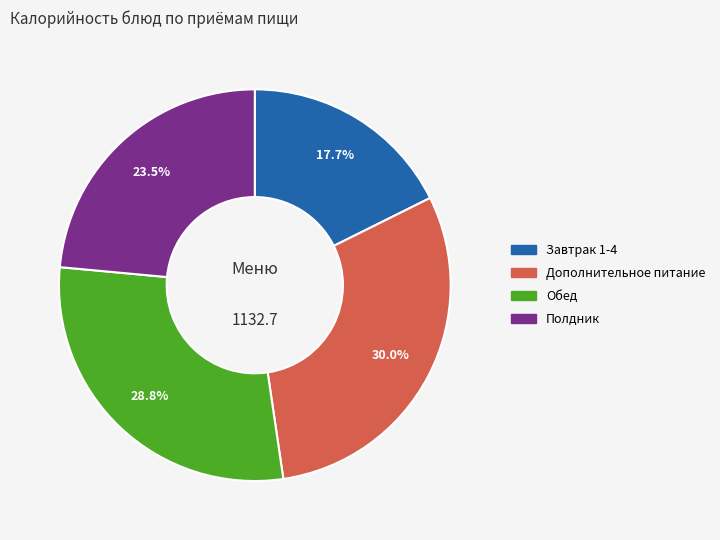

Does any single category account for the majority?

No